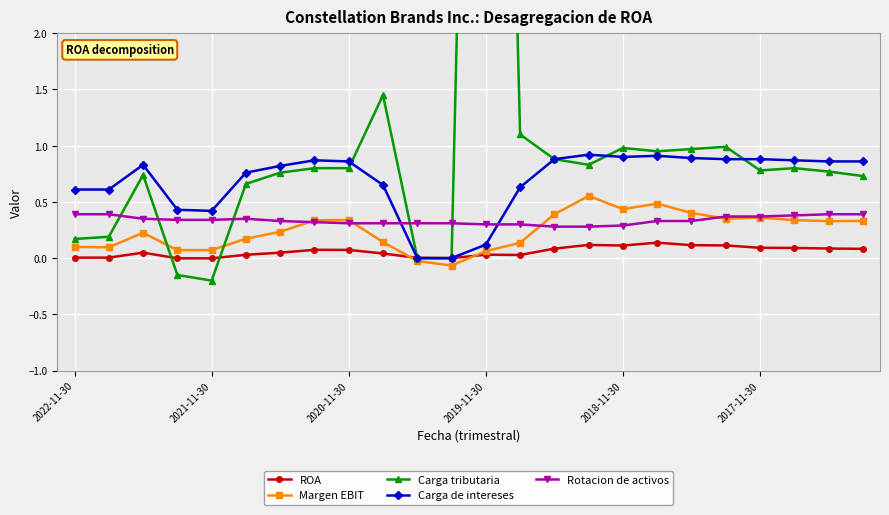

What position from the right is 9?

15